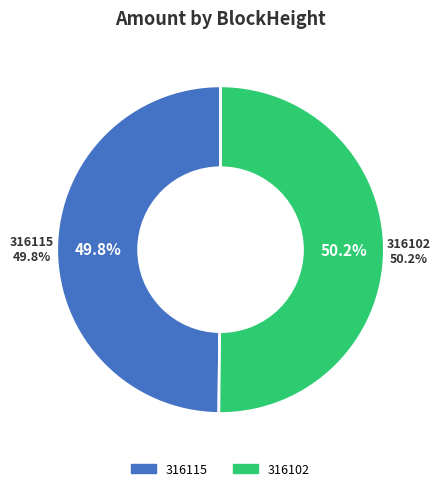

Which slice is the largest?

316102